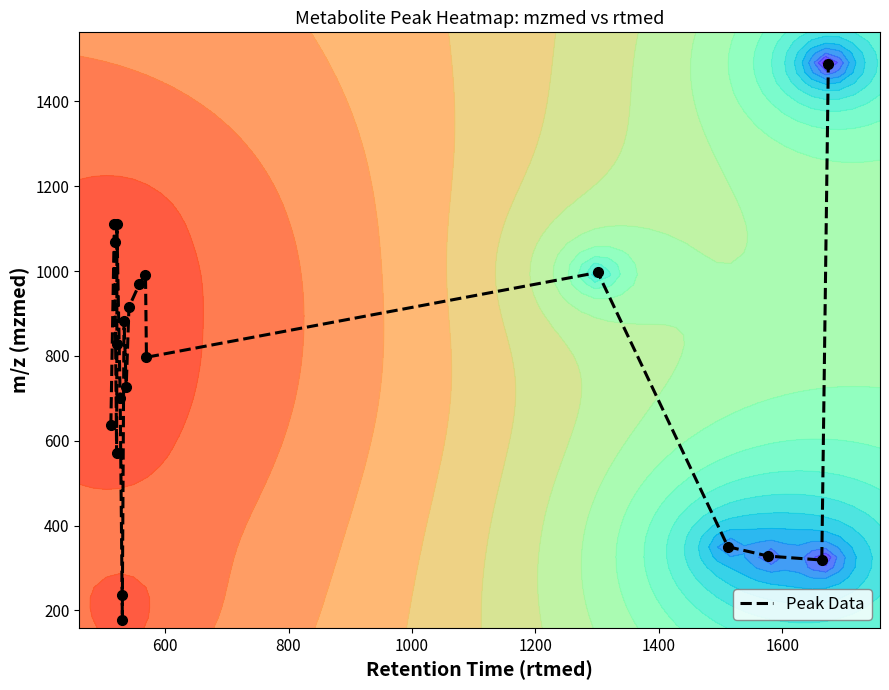

What is the average value?

760.1